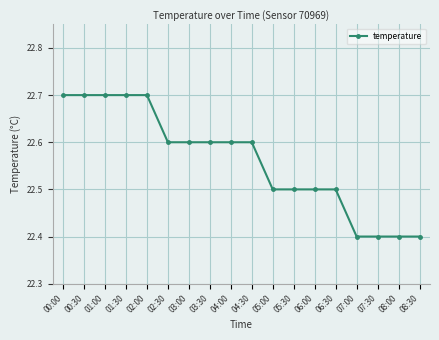

What is the label of the 12th point from the left?

05:30